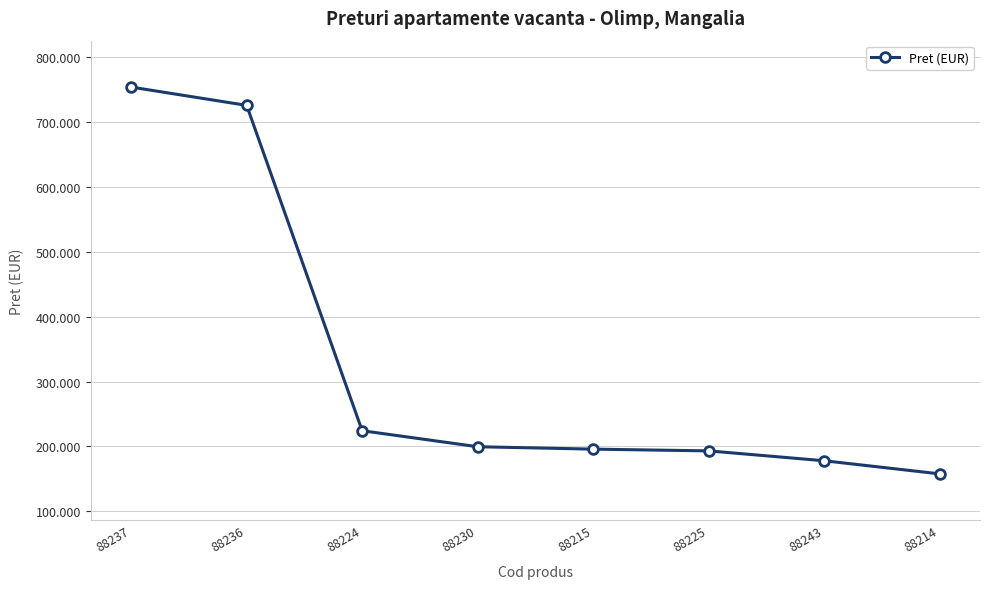

True or false: the data shows 224200 at 88224.

True